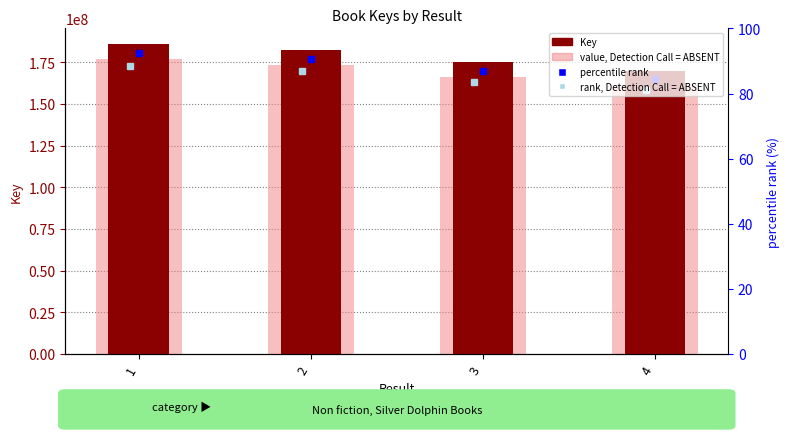

Which series has the largest total across all categories?

Key